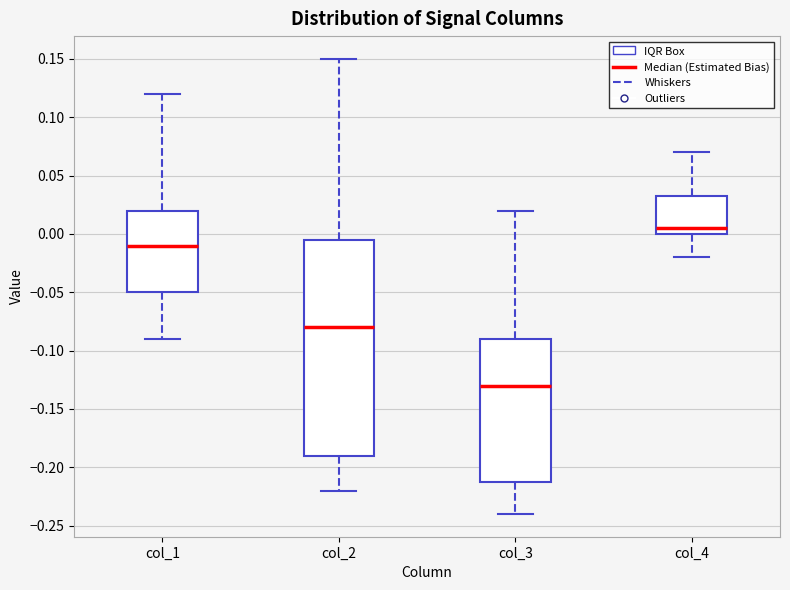

Where does the lower whisker of the box for col_1 end on the y-axis? The values are not printed on the chart, so give them approximately, as read against the axis.

-0.090